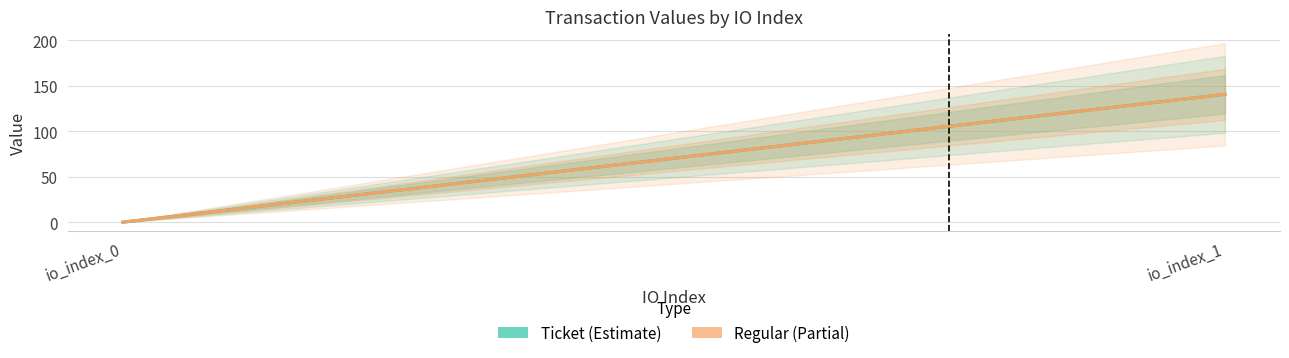

What are all the series names shown in the legend?

Ticket, Regular